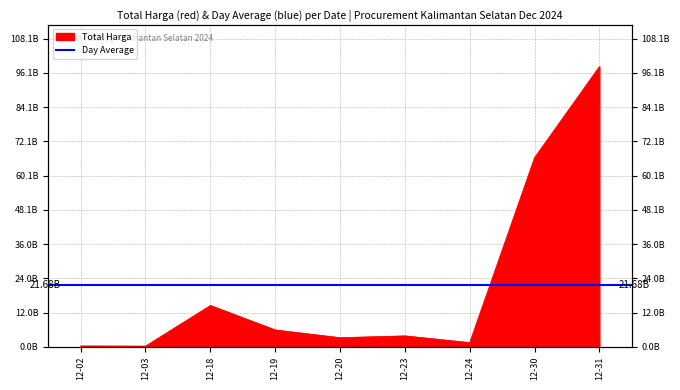

What is the sum of the values at 12-31 and 12-18?

112819142084